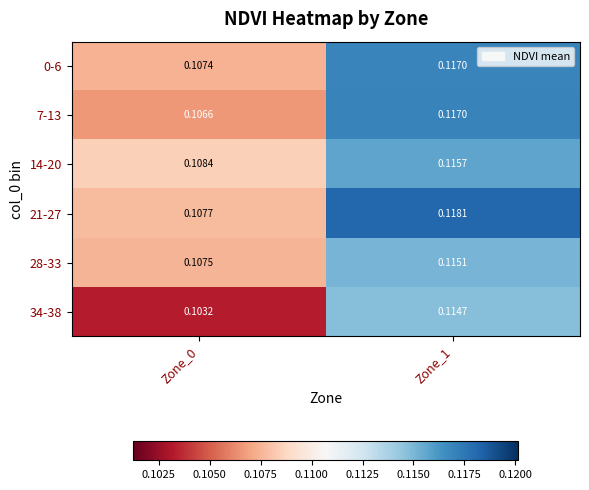

What is the total value across all series at Zone_0?

0.6